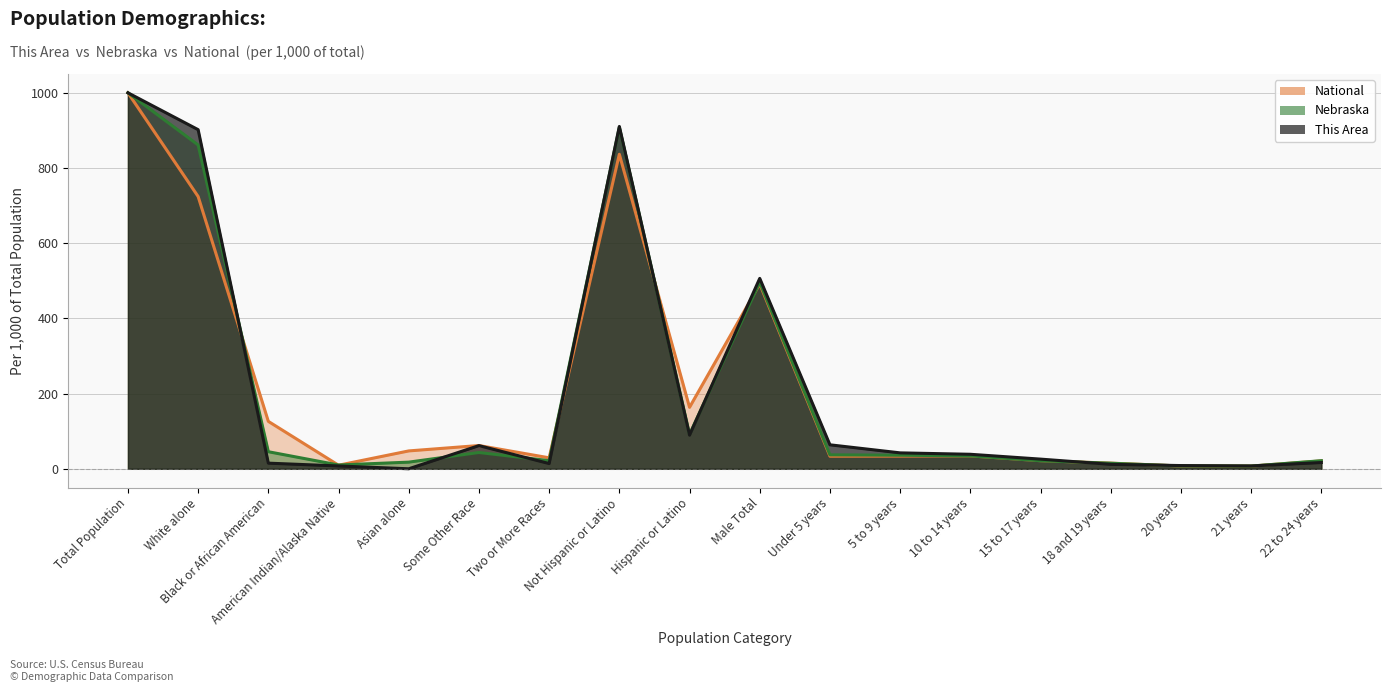

At how many categories does at least one series exceed 988?

1